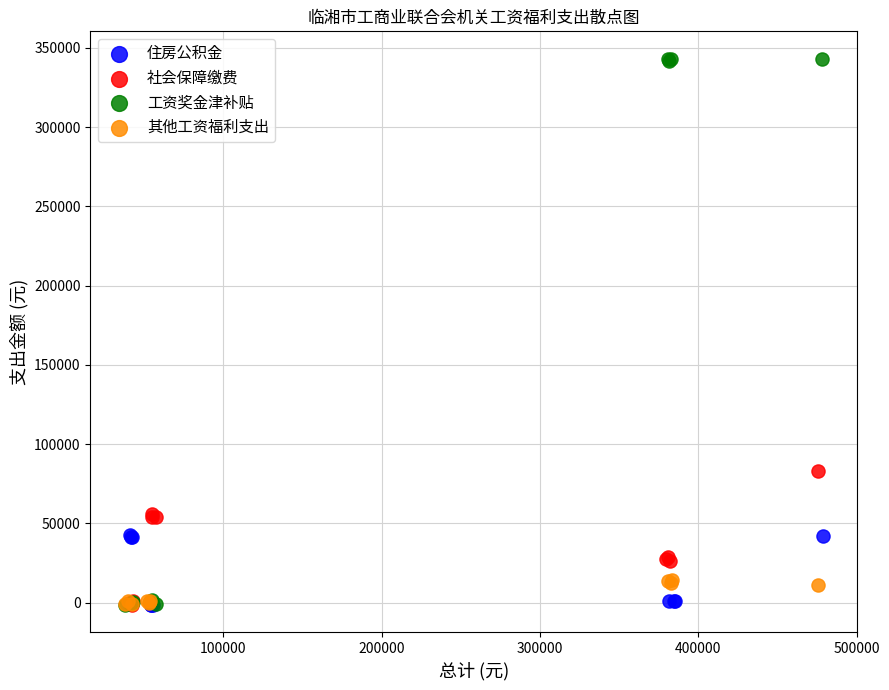

Which series has the widest spread of Y values?

工资奖金津补贴